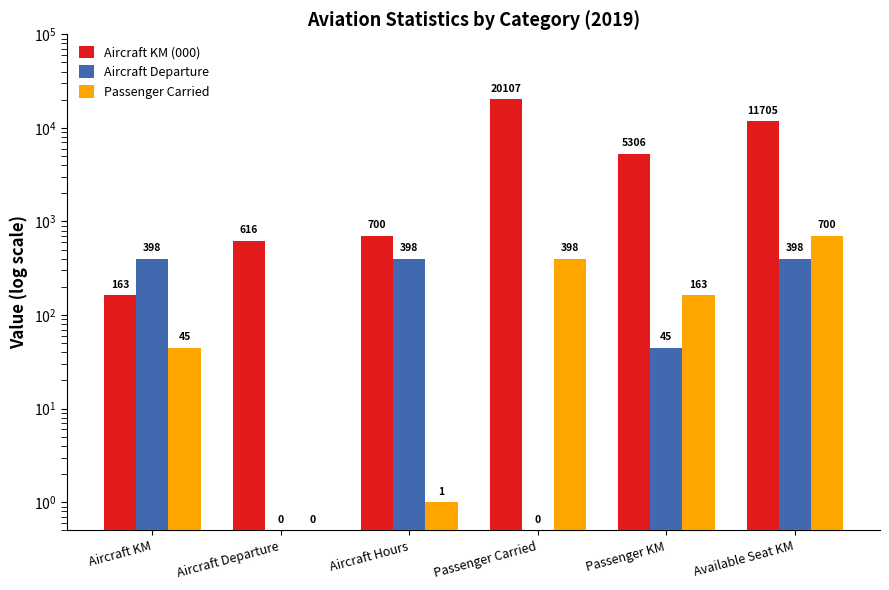

The Aircraft Departure series shows 398.0 at Aircraft Hours. True or false?

True